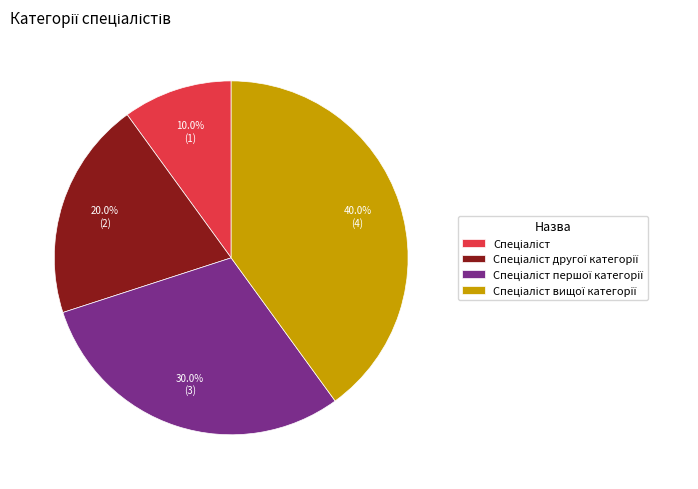

Does any single category account for the majority?

No